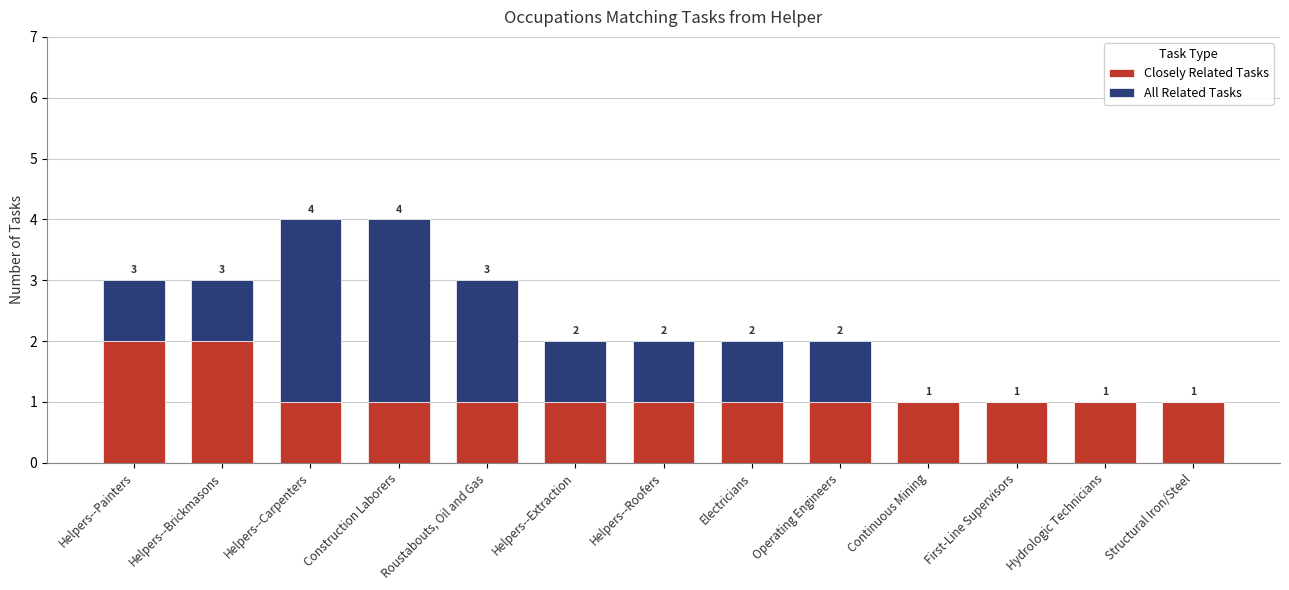

The Closely Related Tasks series shows 1 at Operating Engineers. True or false?

True